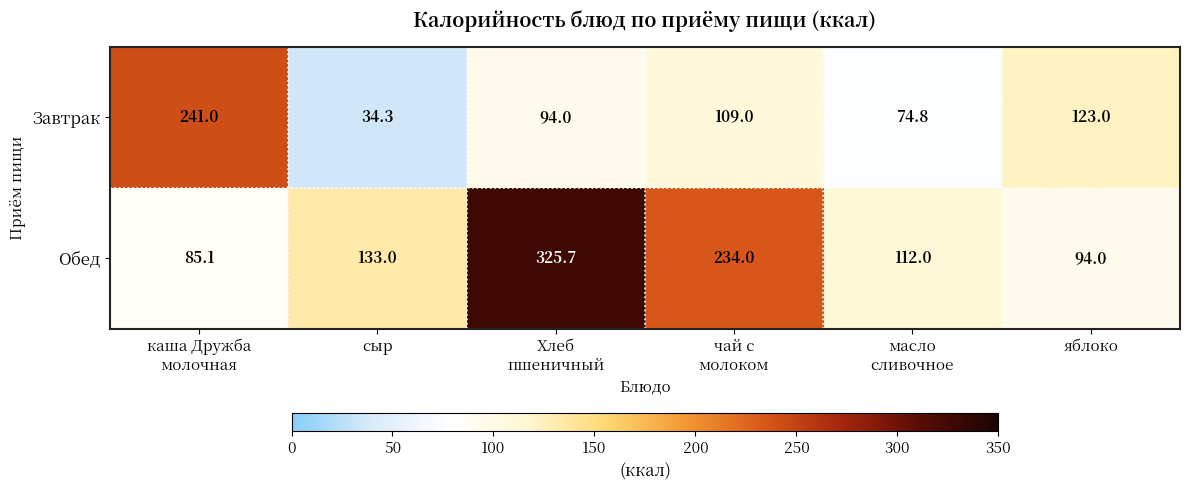

At масло
сливочное, list the series in order from smallest to largest.

Завтрак, Обед